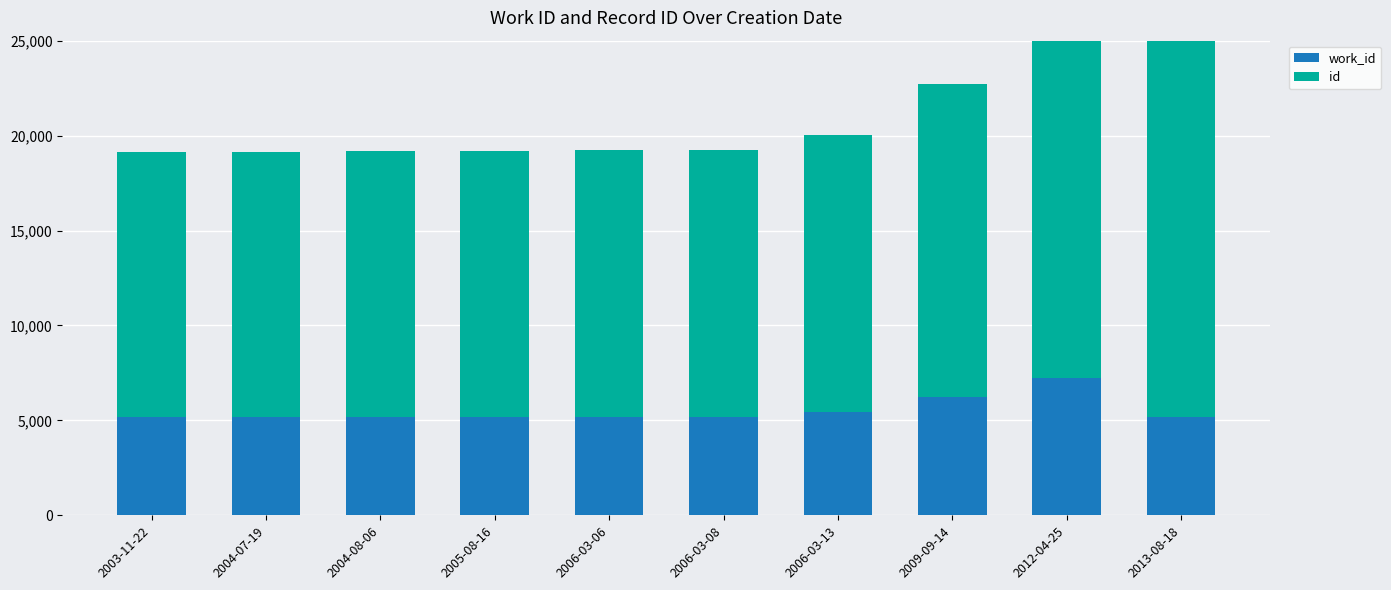

At which label does id first exceed 14020?

2006-03-13